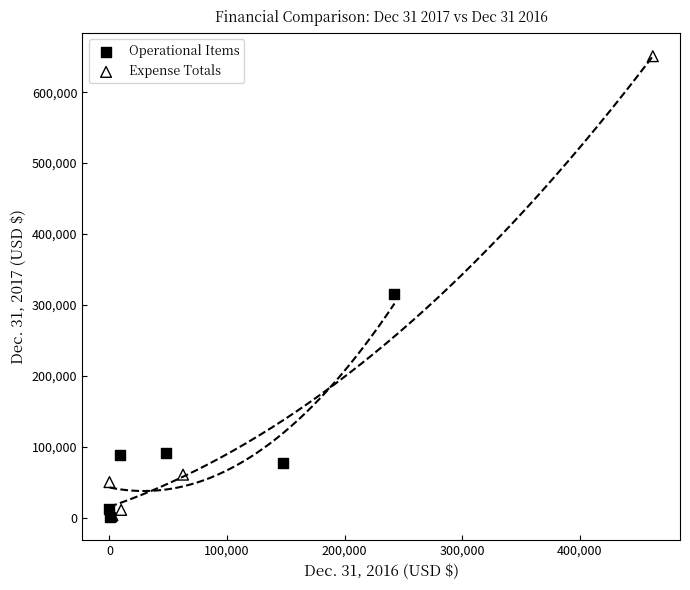

Which series has the largest Y range (max minus min)?

Expense Totals